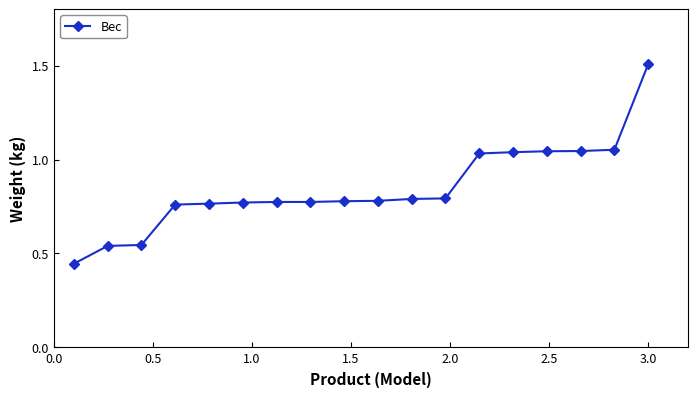

What is the sum of all values?

15.2